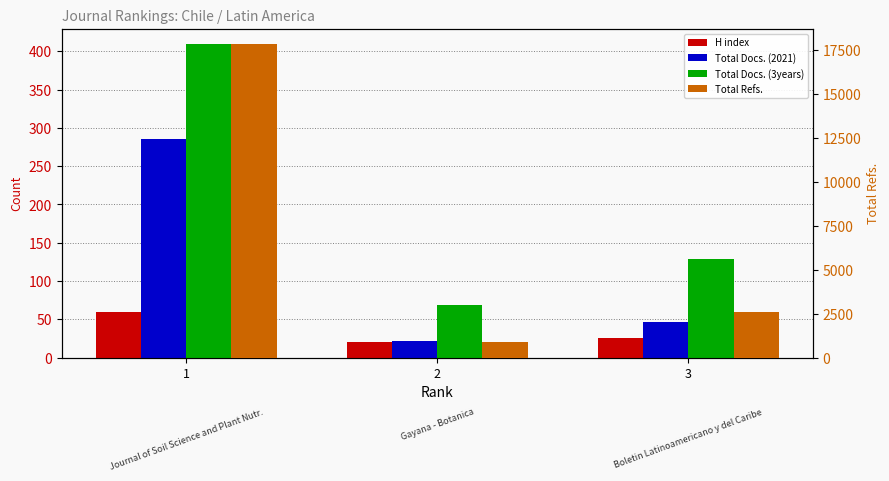

What is the difference between the maximum and second lowest values in the Total Docs. (2021) series?

239